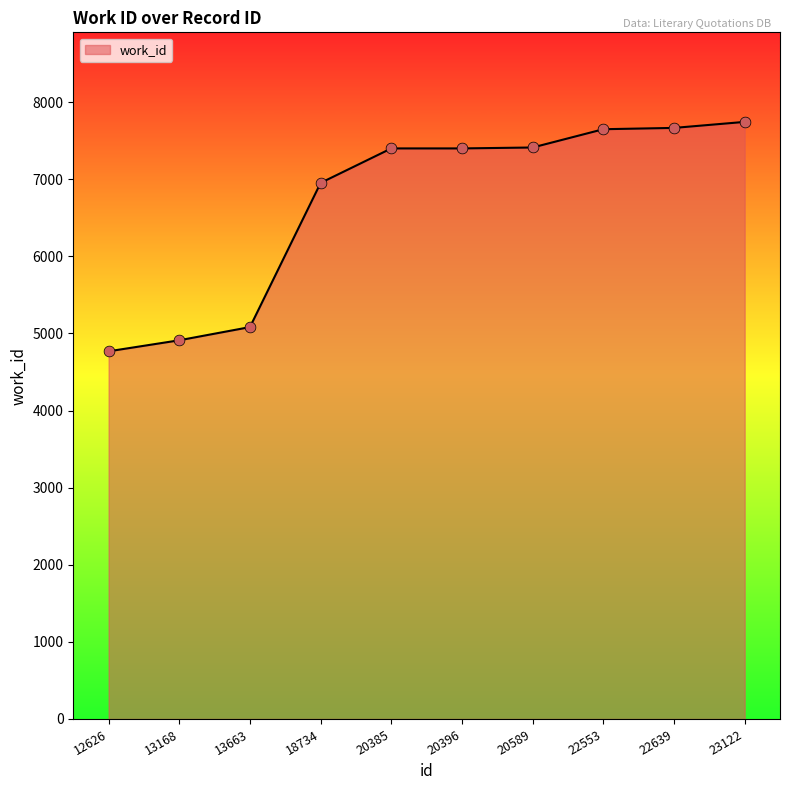

What is the ratio of the value at 20396 to the value at 13168?

1.5